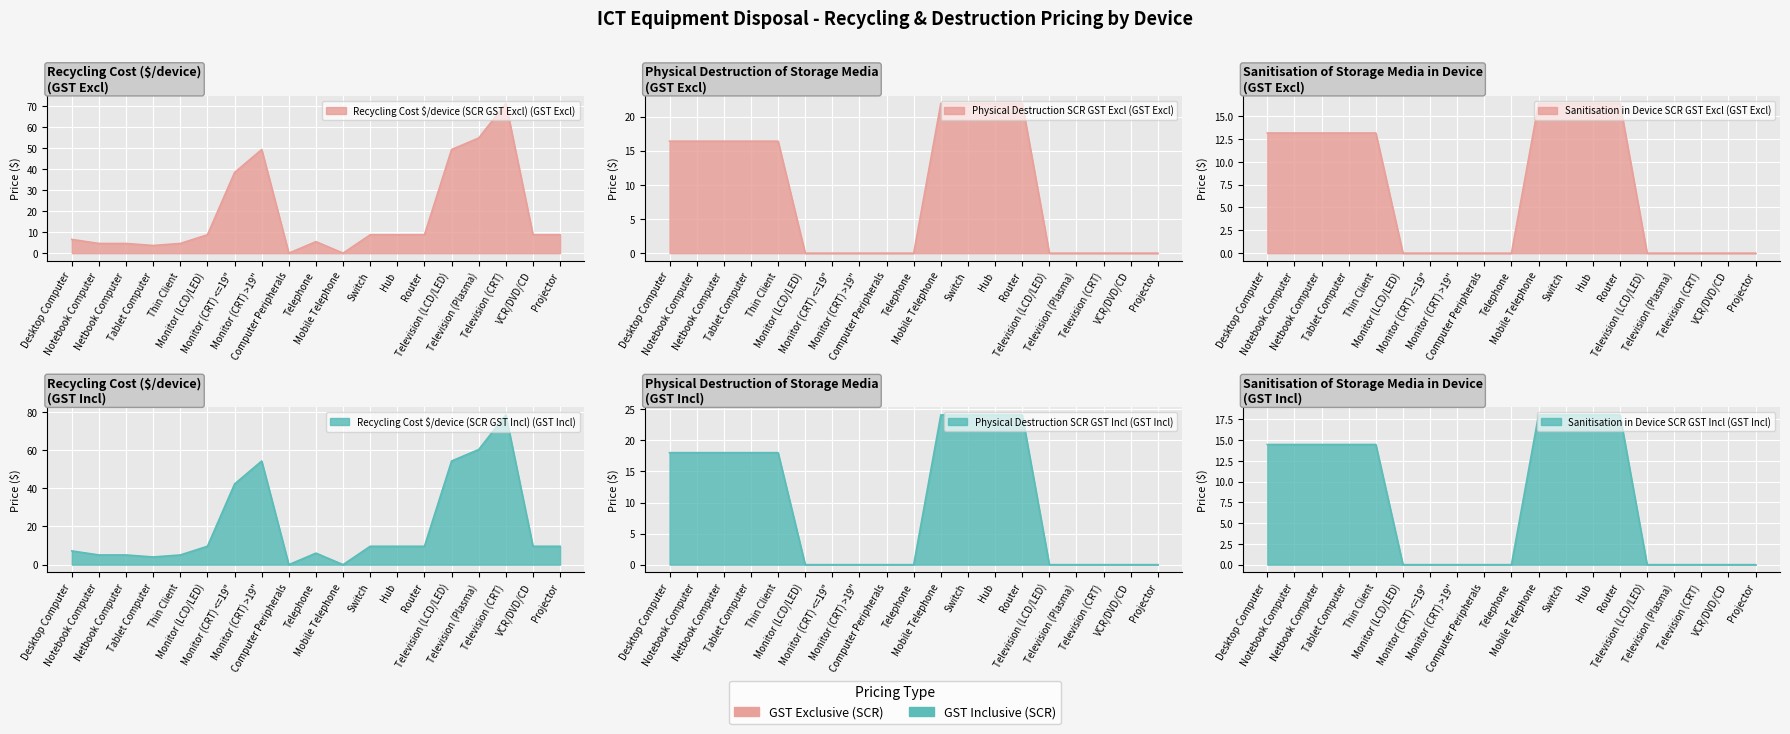

Does the chart display data point markers on the line(s)?

No